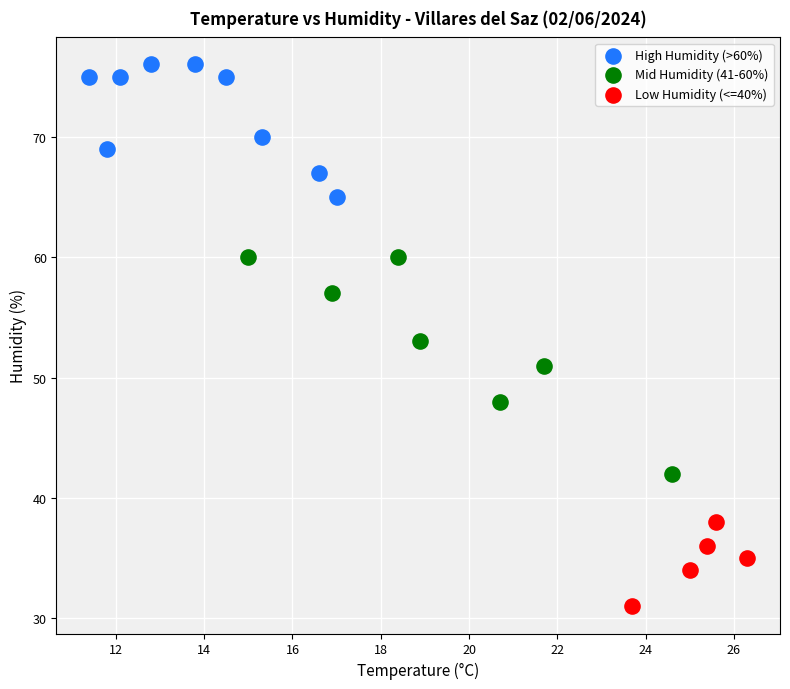

Which series reaches the maximum Y coordinate?

High Humidity (>60%)